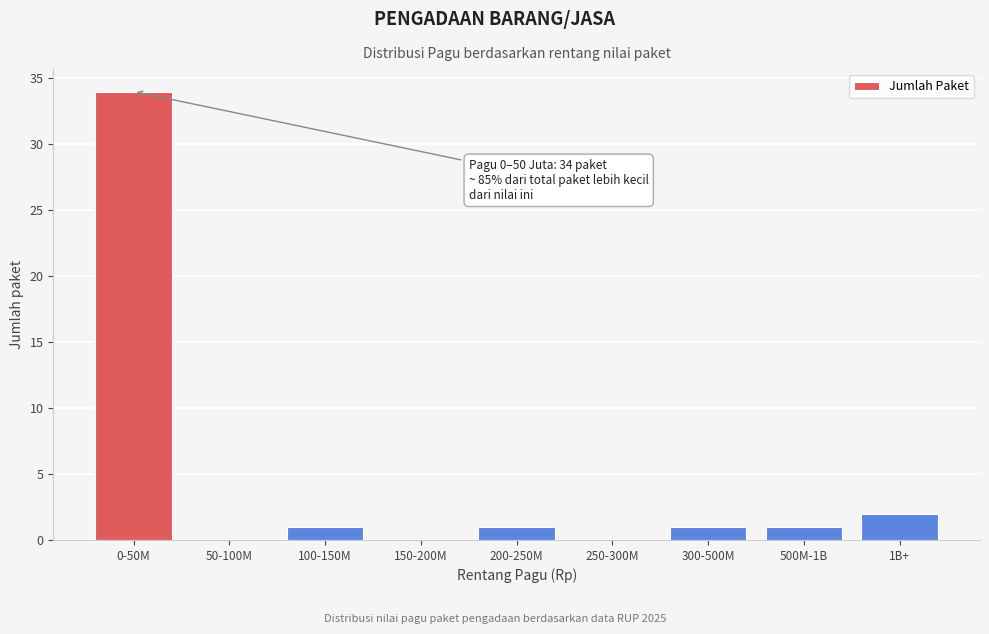

Reading left to right, extract all data points from this chart.

0-50M=34	50-100M=0	100-150M=1	150-200M=0	200-250M=1	250-300M=0	300-500M=1	500M-1B=1	1B+=2